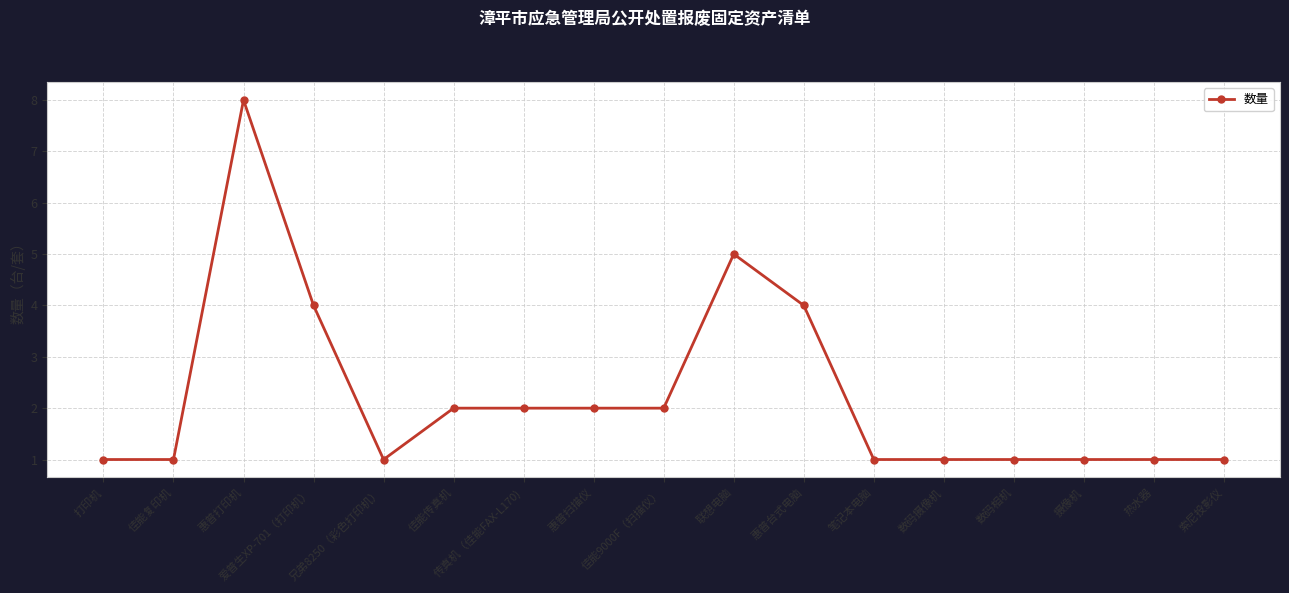

Reading left to right, extract all data points from this chart.

打印机=1	佳能复印机=1	惠普打印机=8	爱普生XP-701（打印机）=4	兄弟8250（彩色打印机）=1	佳能传真机=2	传真机（佳能FAX-L170)=2	惠普扫描仪=2	佳能9000F（扫描仪）=2	联想电脑=5	惠普台式电脑=4	笔记本电脑=1	数码摄像机=1	数码相机=1	摄像机=1	热水器=1	索尼投影仪=1